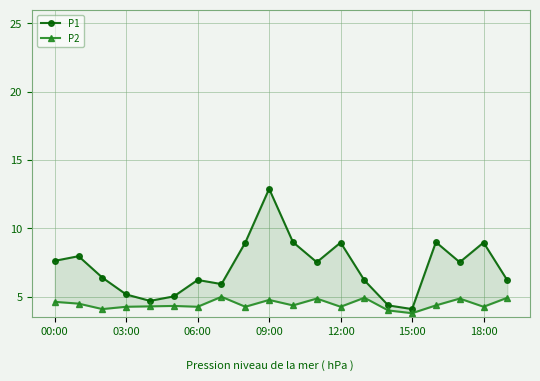

At 12:00, list the series in order from smallest to largest.

P2, P1